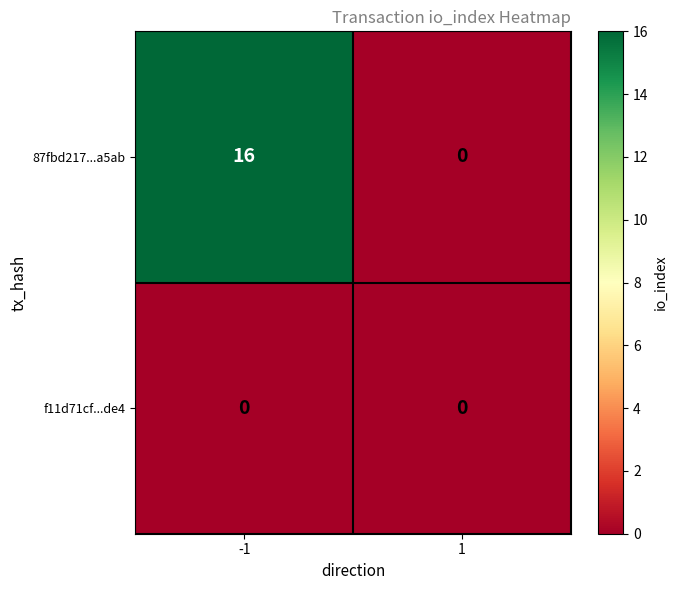

What is the difference between the 87fbd217...a5ab values at -1 and 1?

16